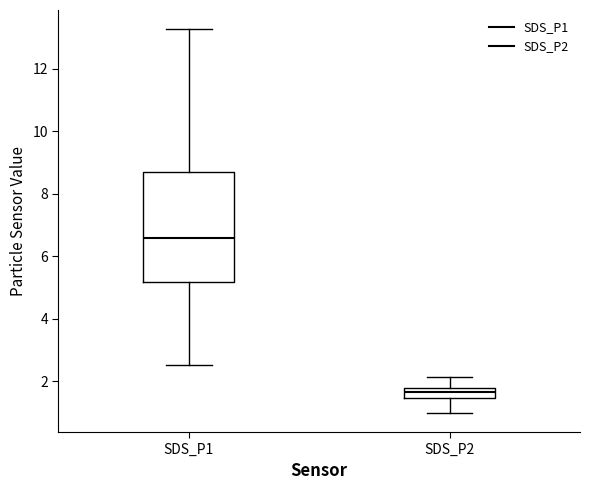

Comparing the boxes themselves (not the whiskers), which one is the tallest?

SDS_P1